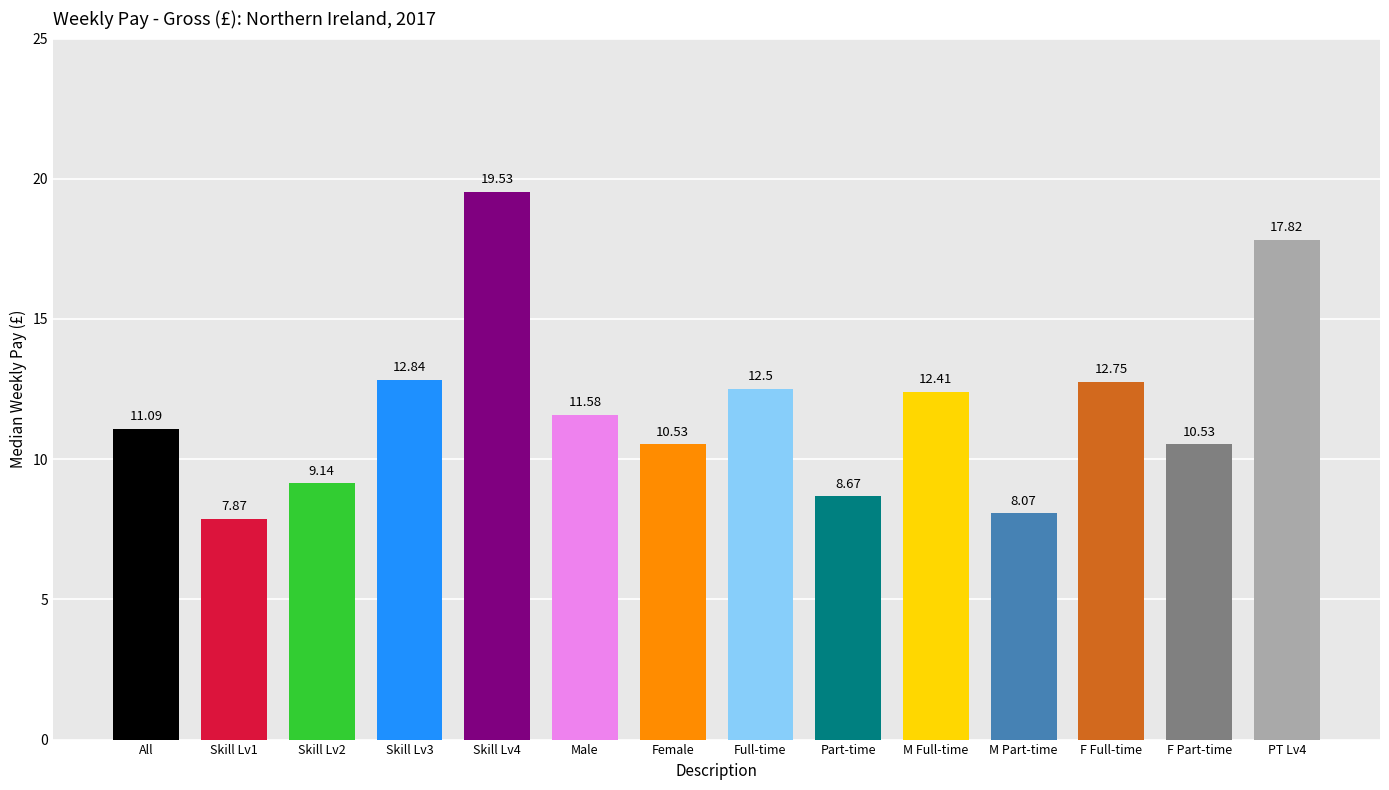

The value at Female is 14.8. True or false?

False